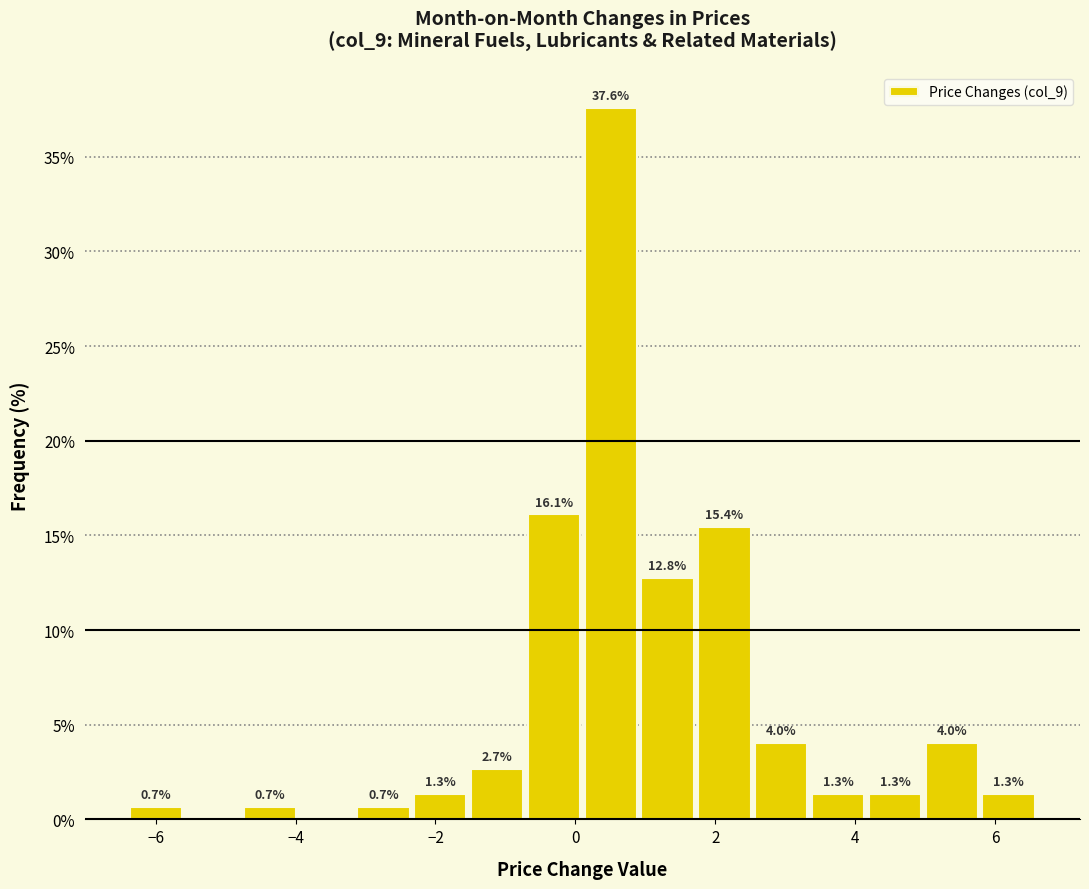

Over which range of the x-axis is the bar tallest?

0.2 to 1.0